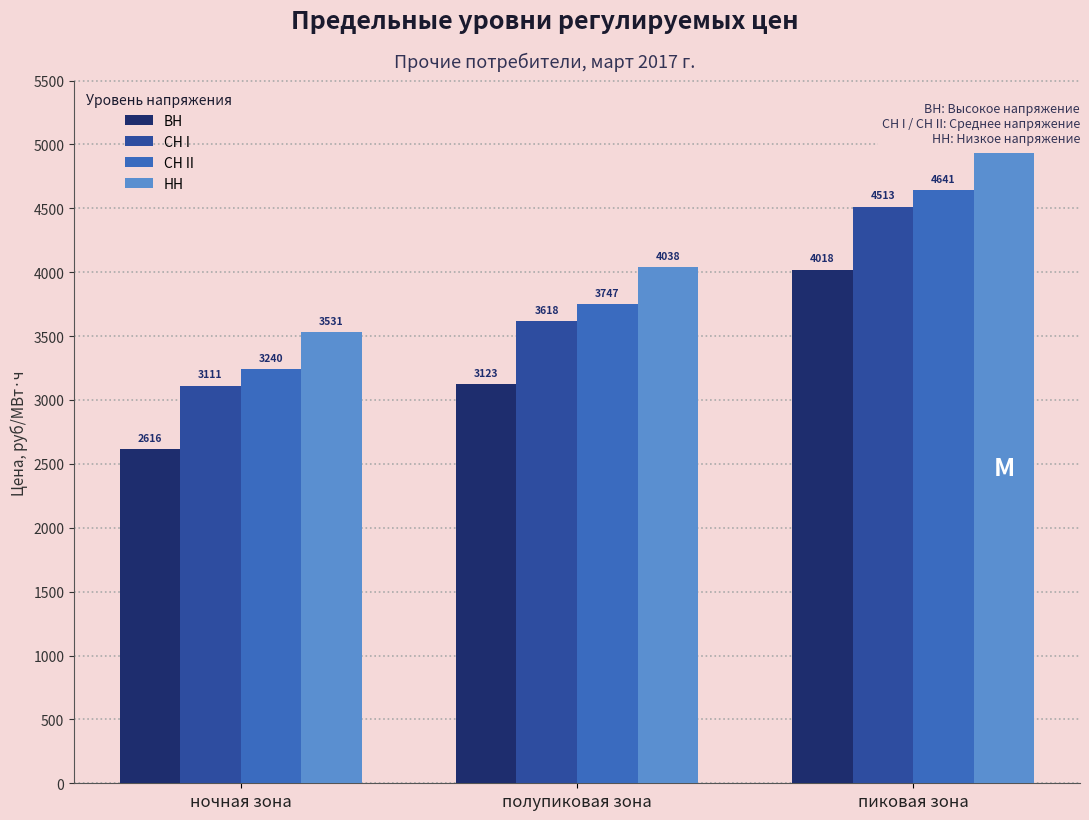

What is the label of the 1st bar from the left?

ночная зона